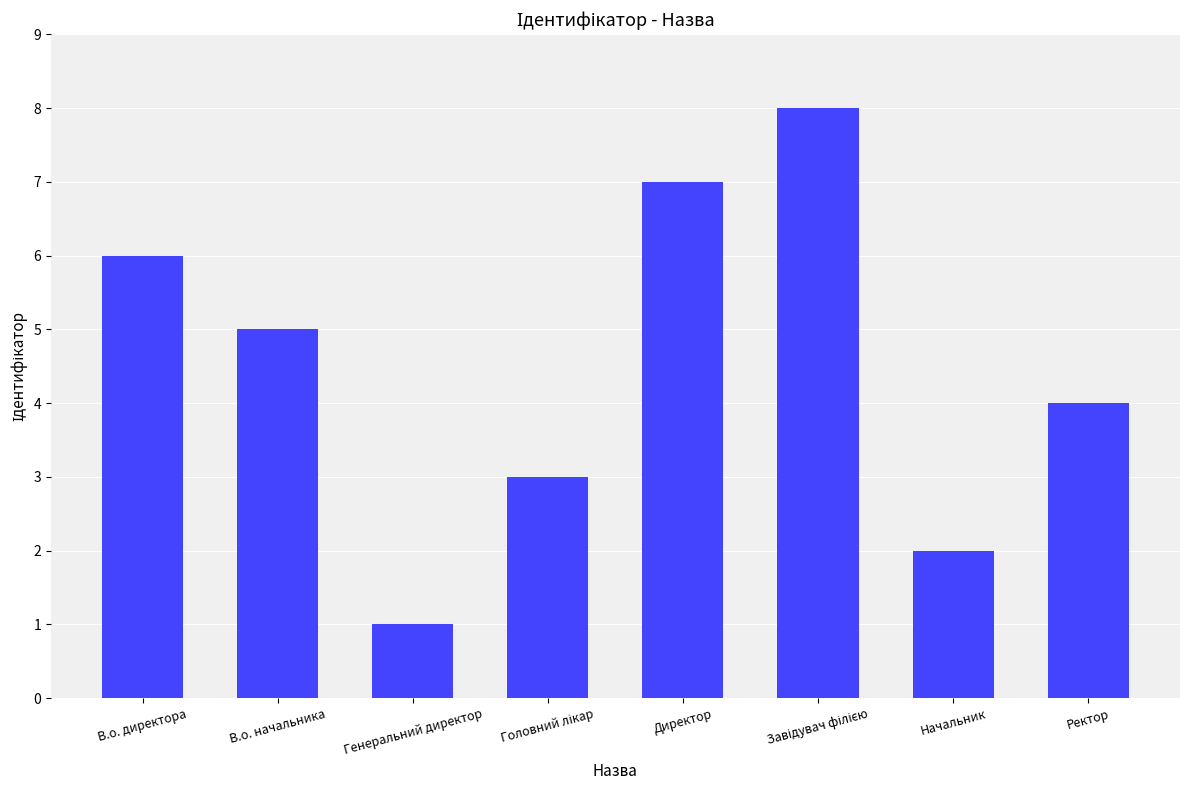

The chart shows a value of 0 at Начальник. True or false?

False